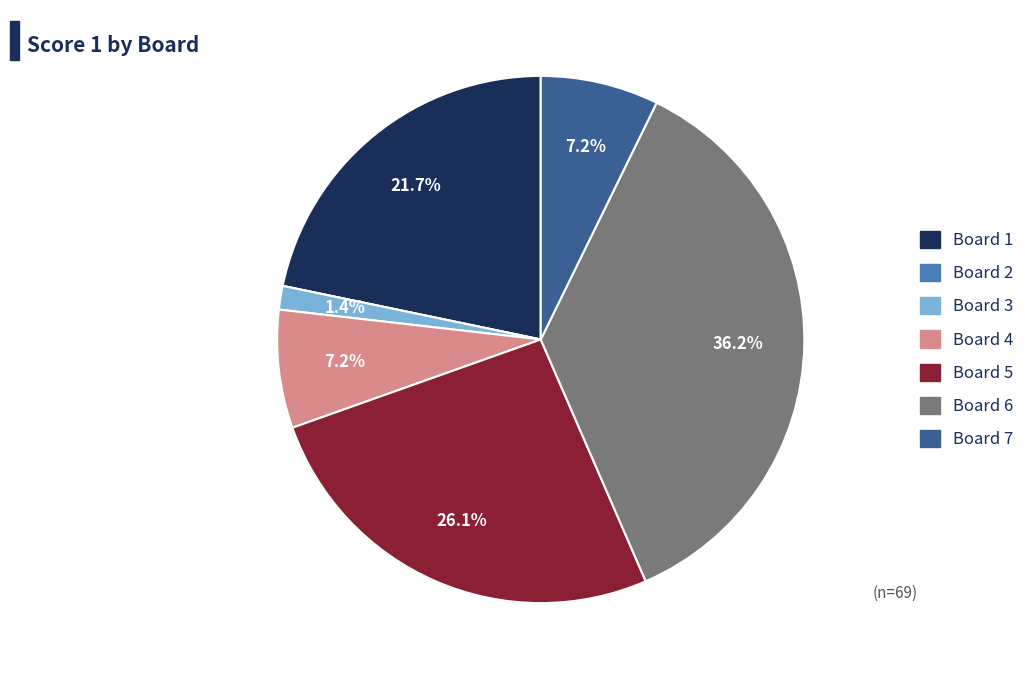

Is there a majority slice in this chart?

No